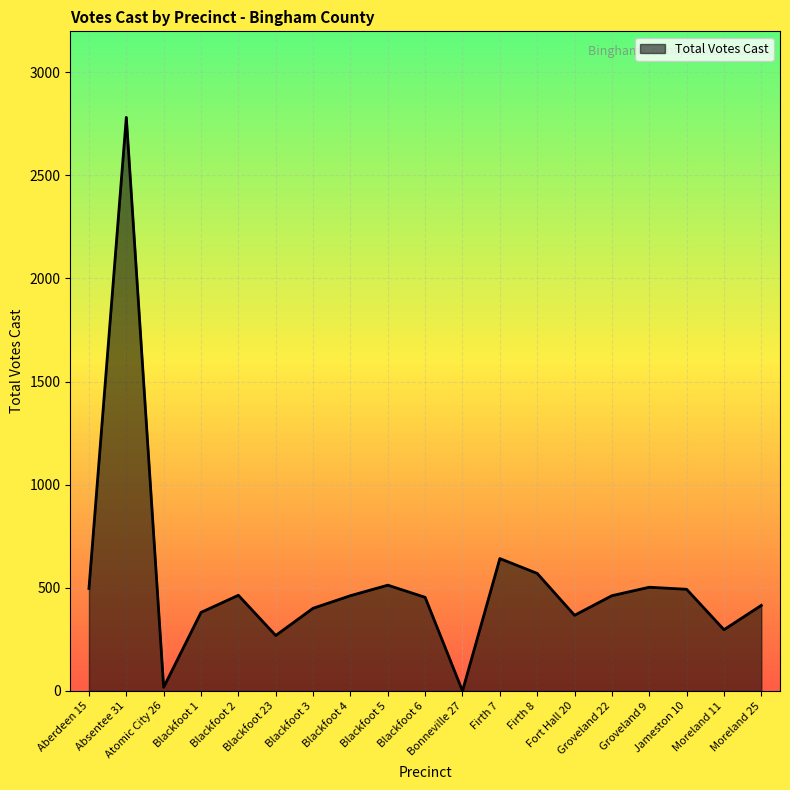

What is the maximum value shown in the chart?

2781